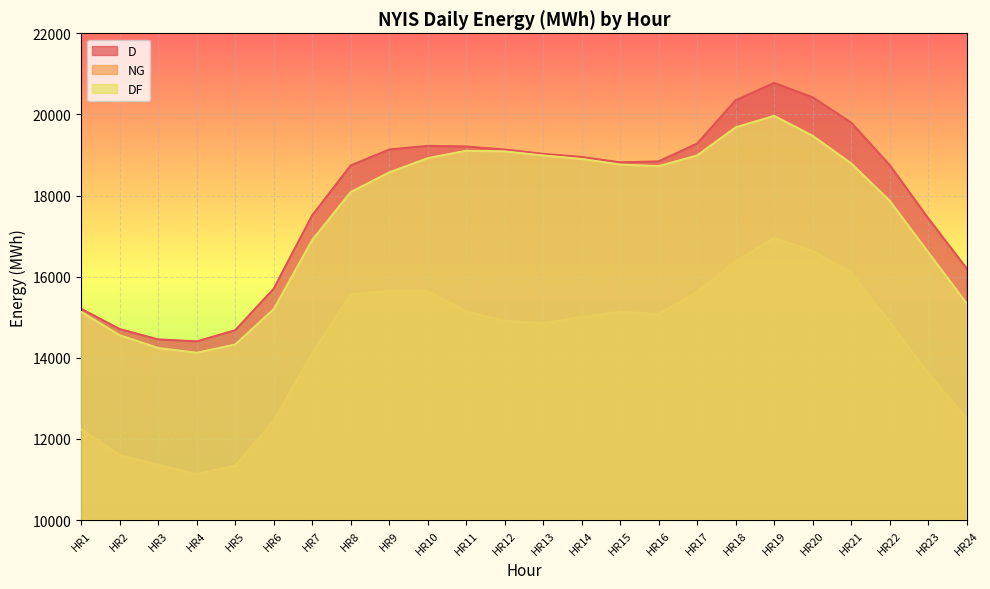

At how many categories does at least one series exceed 18559?

15